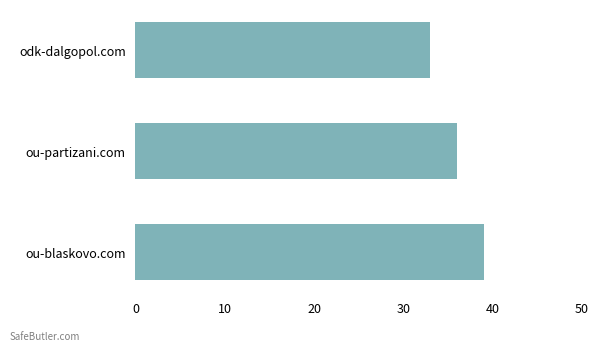

Between ou-blaskovo.com and odk-dalgopol.com, which is larger?

ou-blaskovo.com